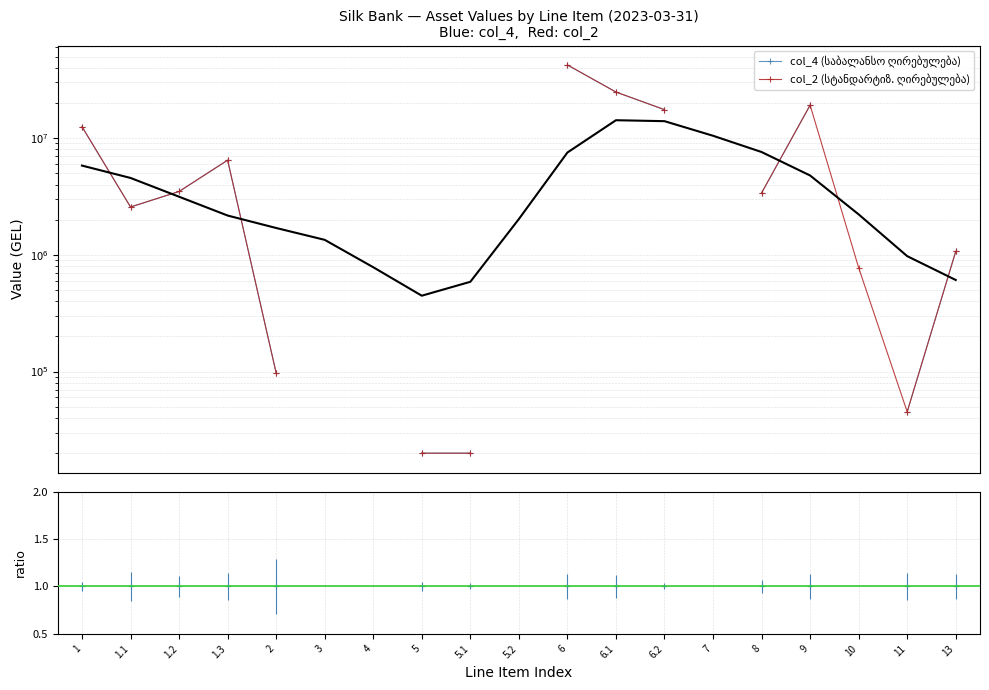

Is it true that col_2 (სტანდარტიზ. ღირებულება) equals 17543753.9 at 6.2?

True